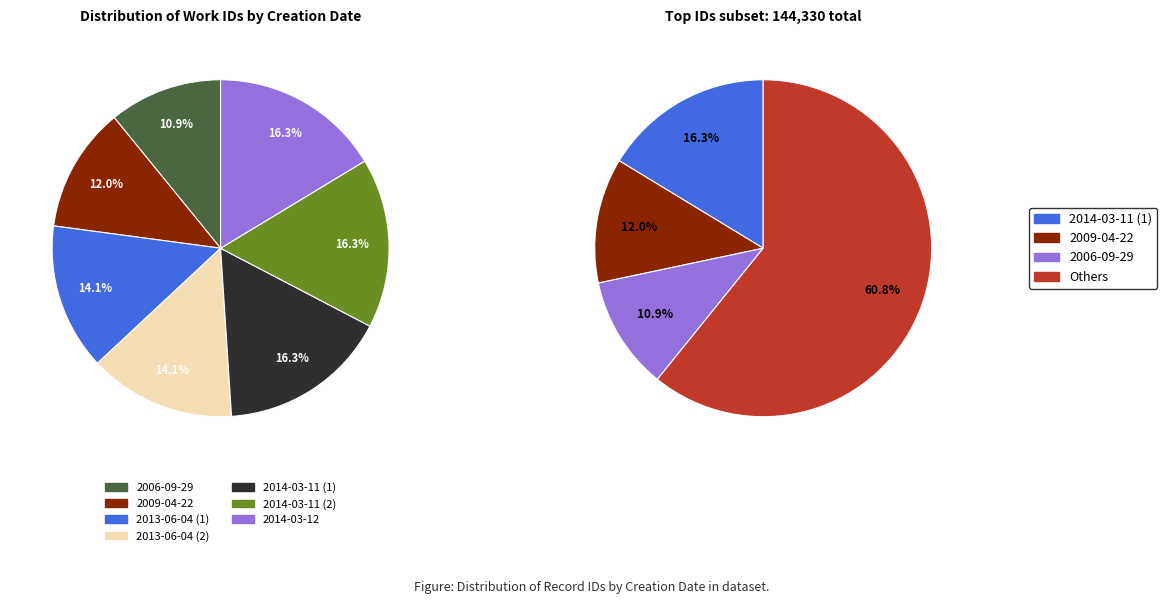

To the nearest percent, what is the combined percentage of 2014-03-11 (2) and 2014-03-11 (1)?

33%